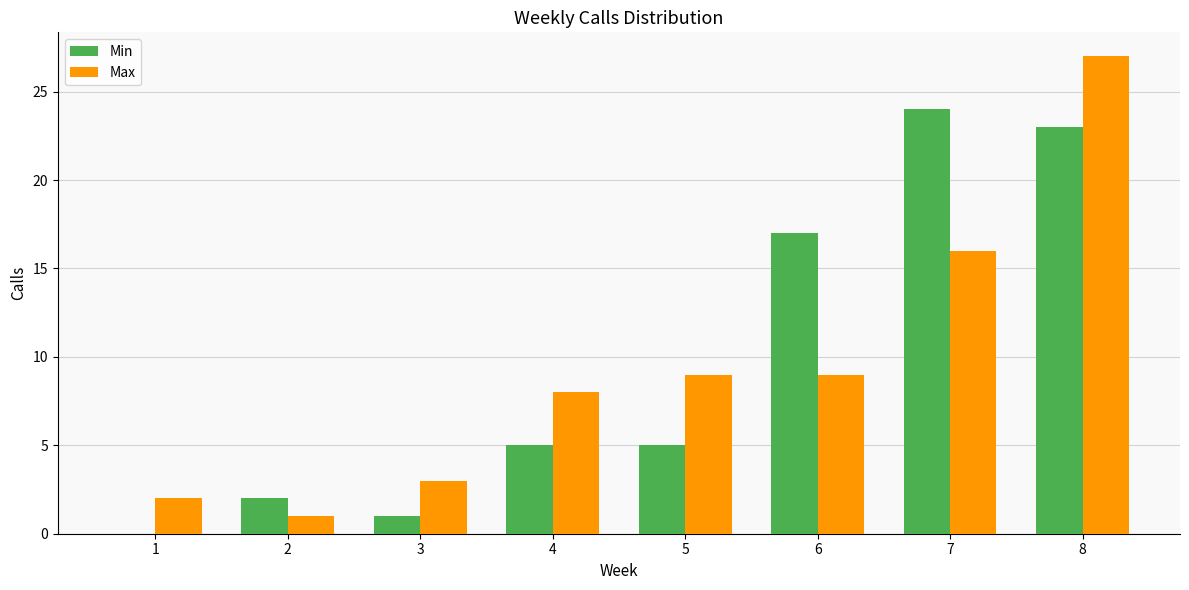

What is the maximum value shown in the chart?

27